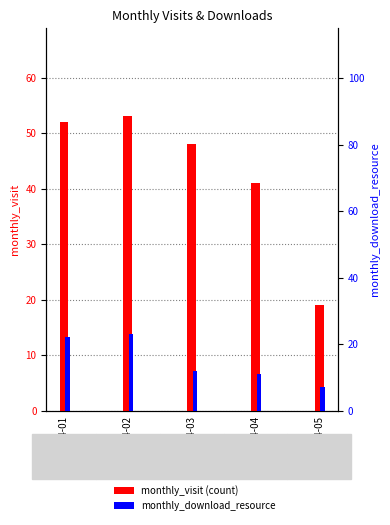

True or false: monthly_download_resource has a value of 22 at 2024-01.

True